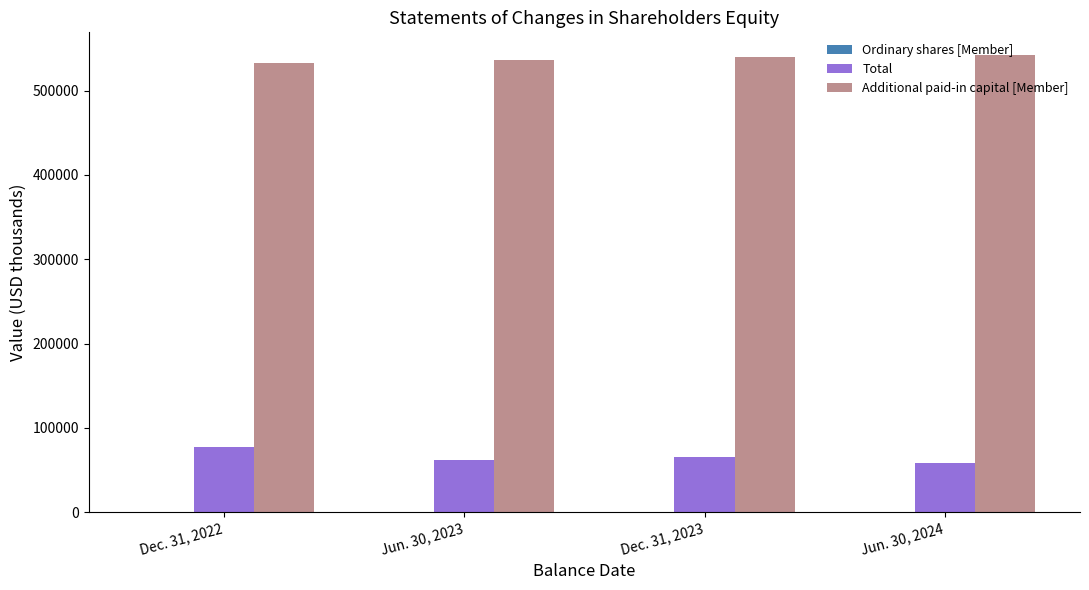

What is the greatest value displayed?

542032